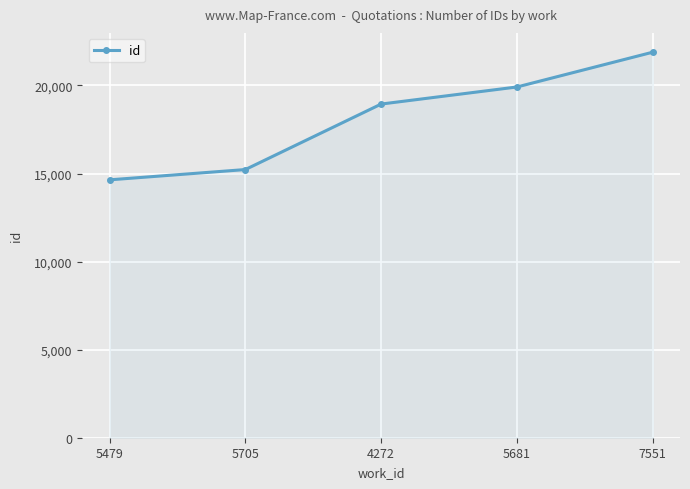

Is it true that the value at 7551 is 11021?

False